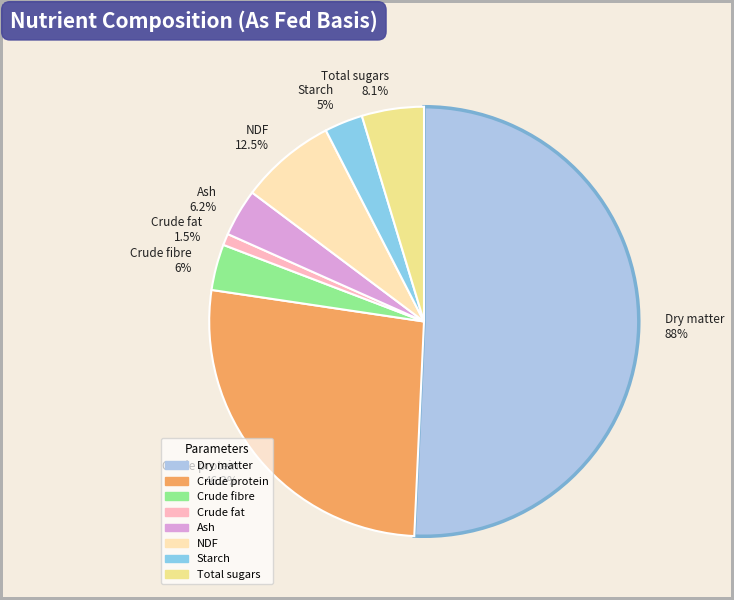

Rank the categories by value from lowest to highest.

Crude fat
1.5%, Starch
5%, Crude fibre
6%, Ash
6.2%, Total sugars
8.1%, NDF
12.5%, Crude protein
46.2%, Dry matter
88%